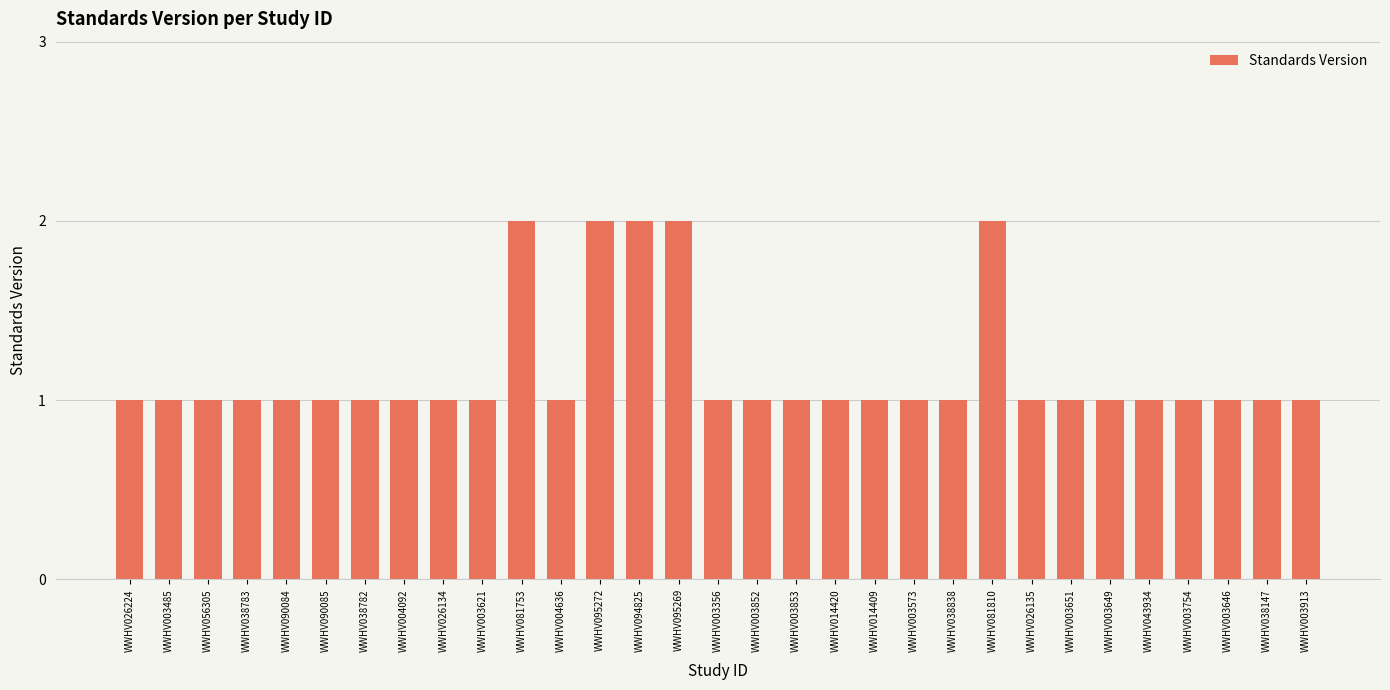

What position from the left is WWHV026135?

24